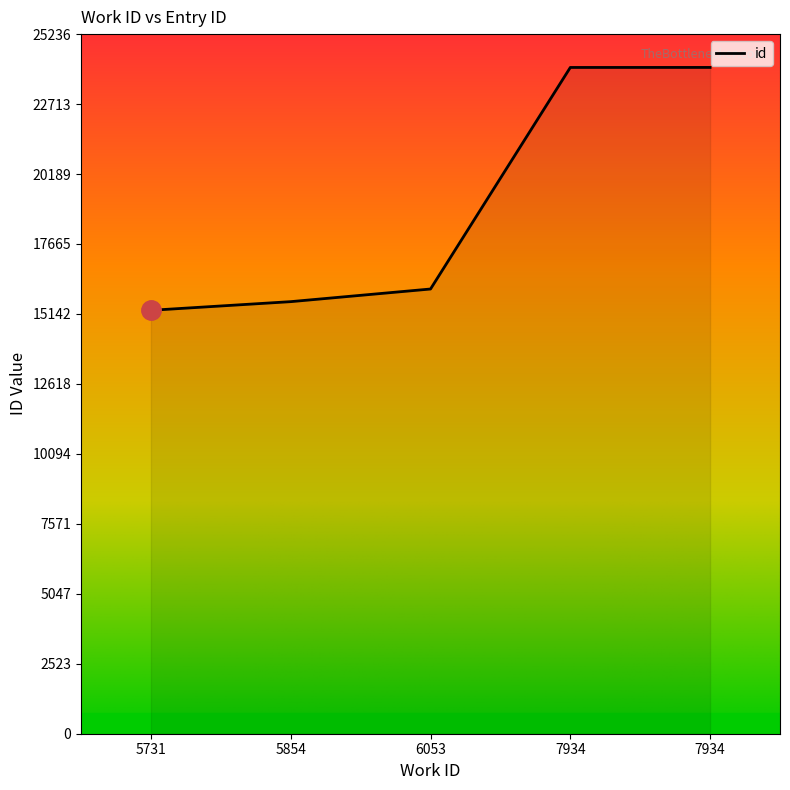

List the labels in order of value, smallest first.

5731, 5854, 6053, 7934, 7934